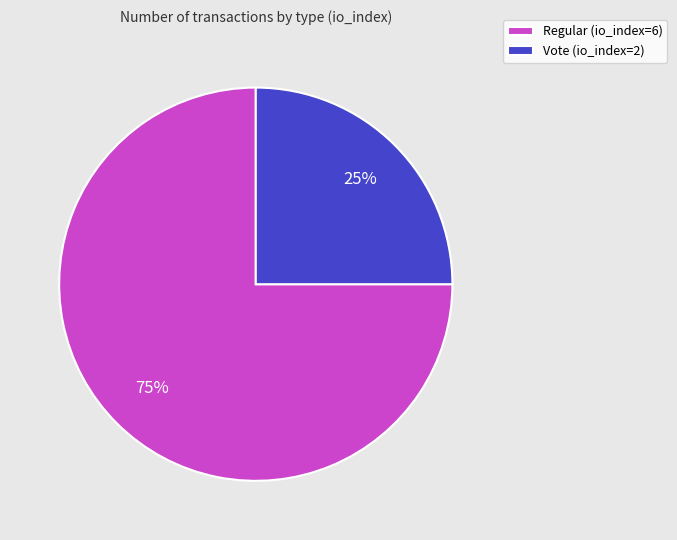

How many segments does this pie chart have?

2